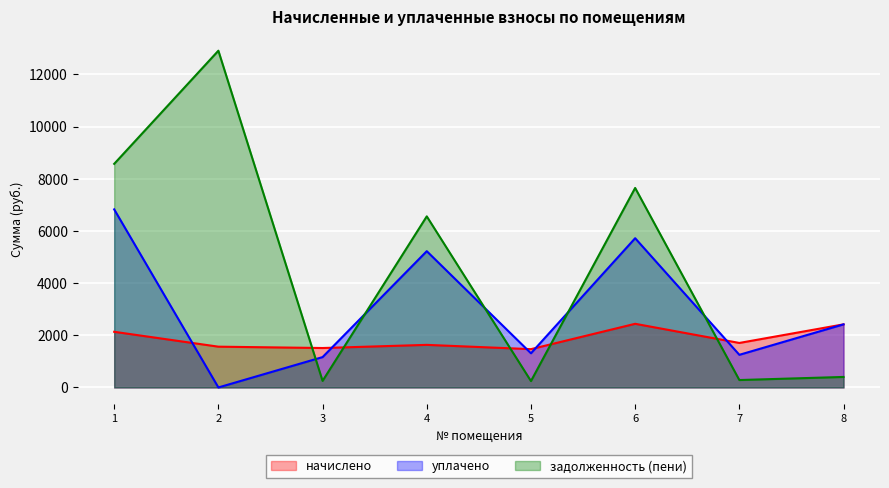

At which category does the chart reach its minimum across all series?

2